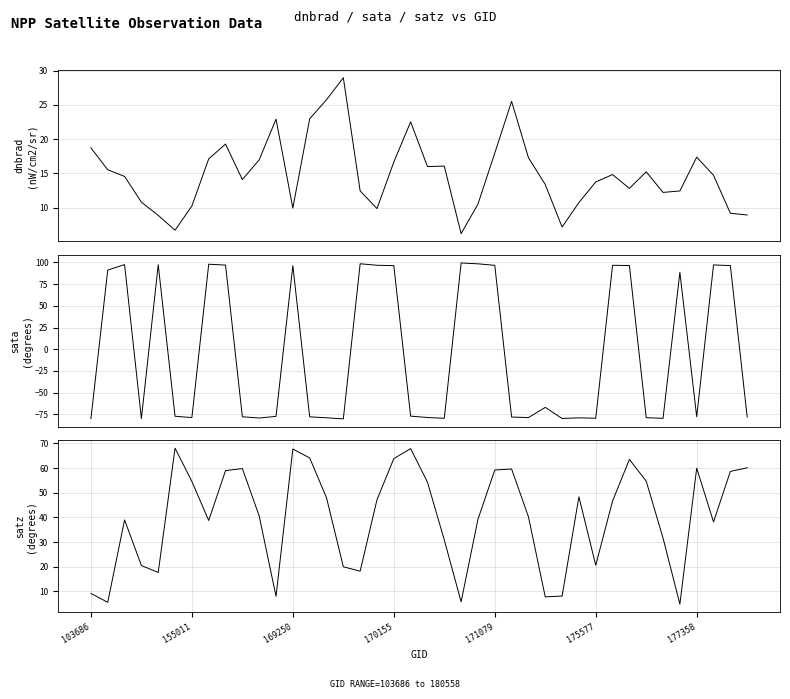

What is the average value of the sata series?

-4.0